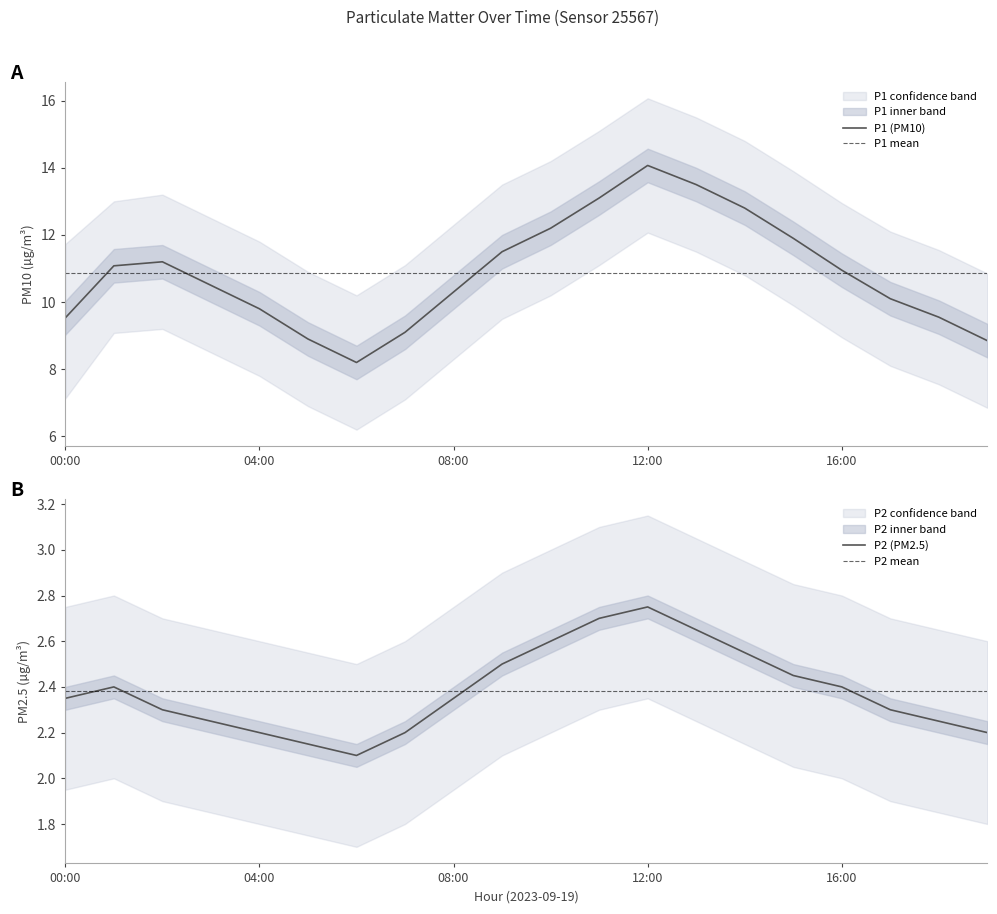

At 16:00, list the series in order from largest to smallest.

P1_upper, P1, P1_lower, P2_upper, P2, P2_lower